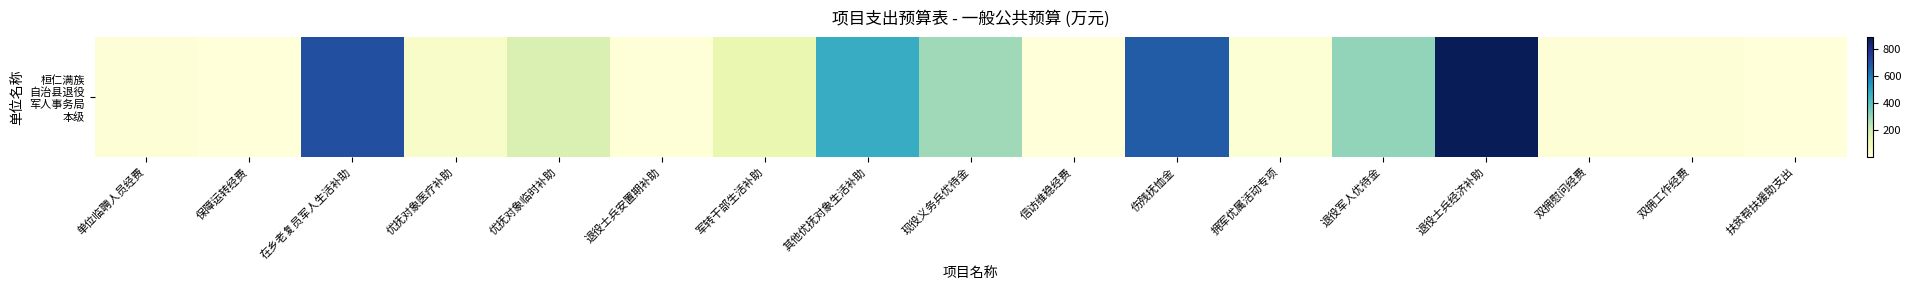

What is the greatest value displayed?

885.0